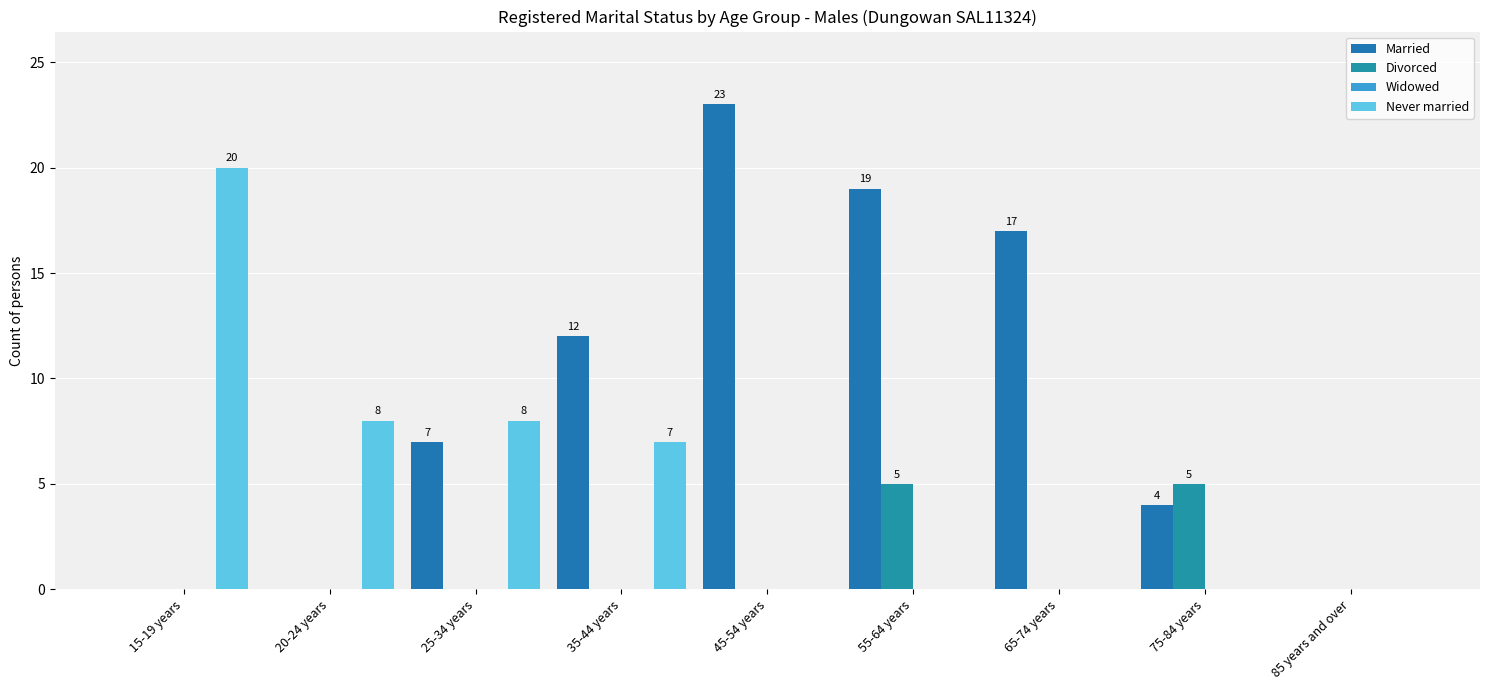

How many data points does each series have?

9